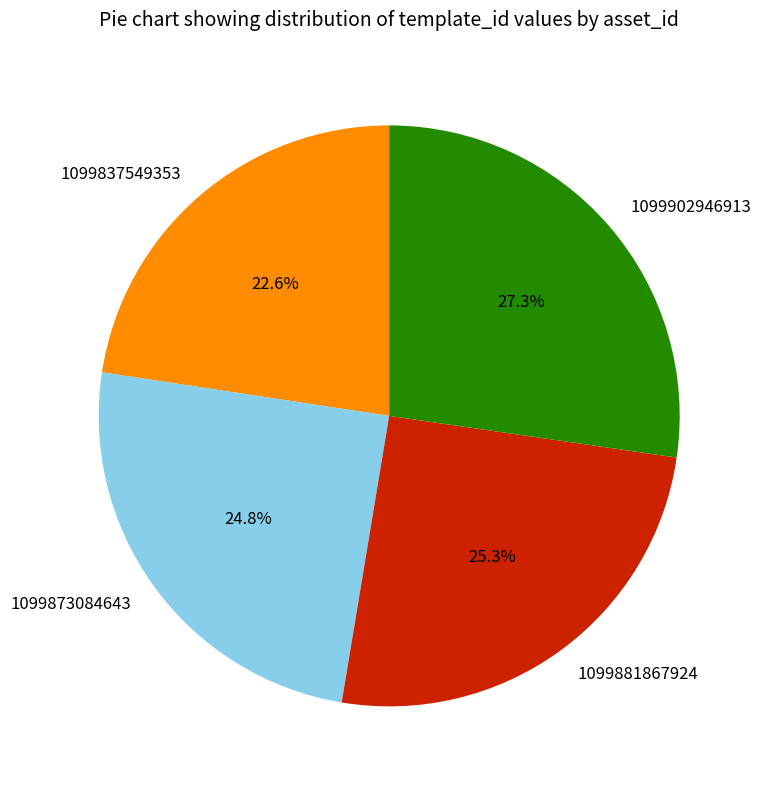

What portion of the pie excludes 1099837549353?

77.4%